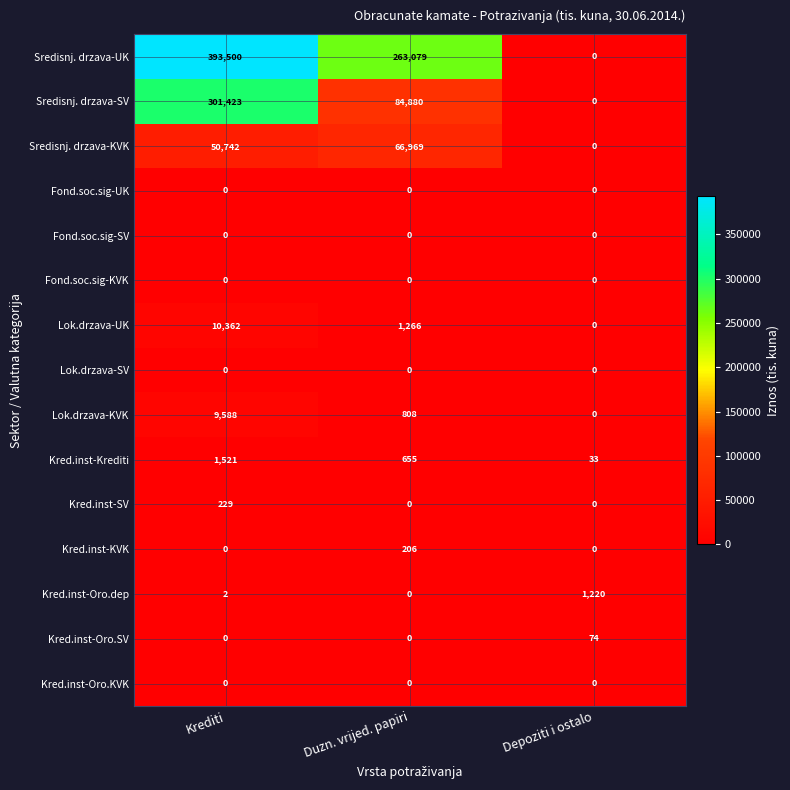

What is the difference between the maximum and minimum values in the Sredisnj. drzava-KVK series?

66969